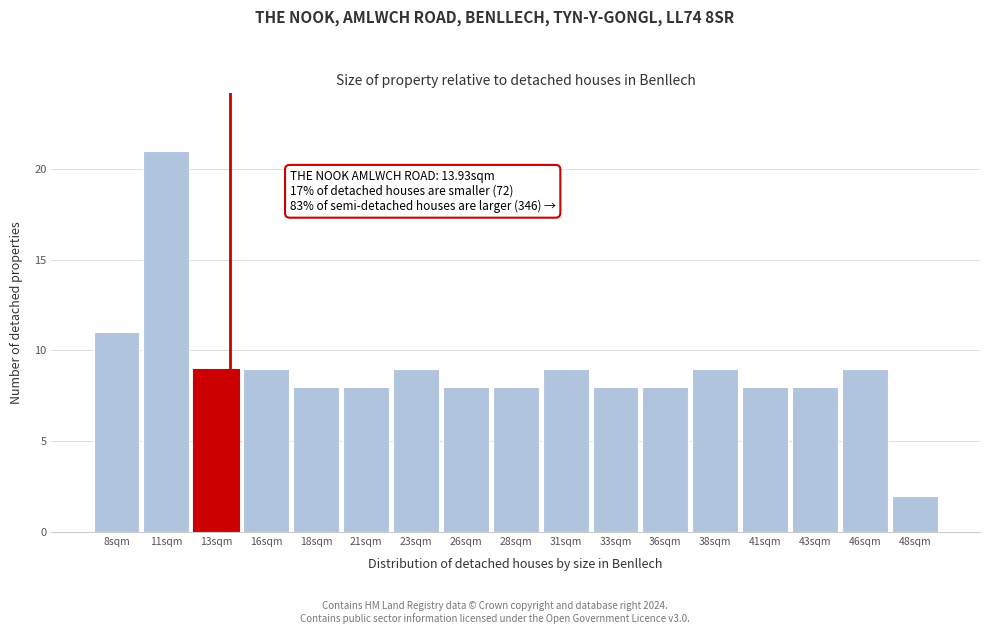

Which range on the x-axis has the tallest bar?

9.5 to 12.0